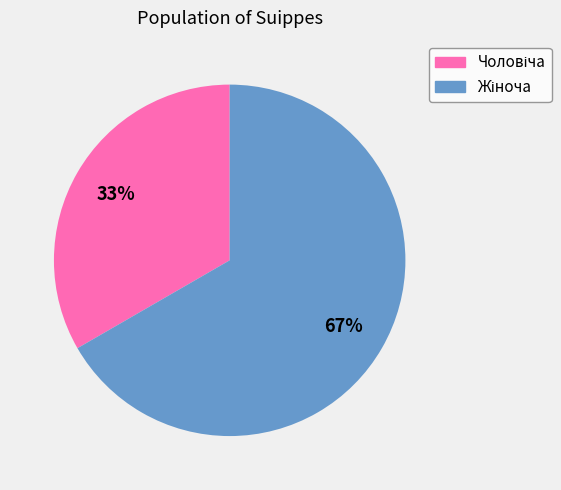

How many slices are in this pie chart?

2